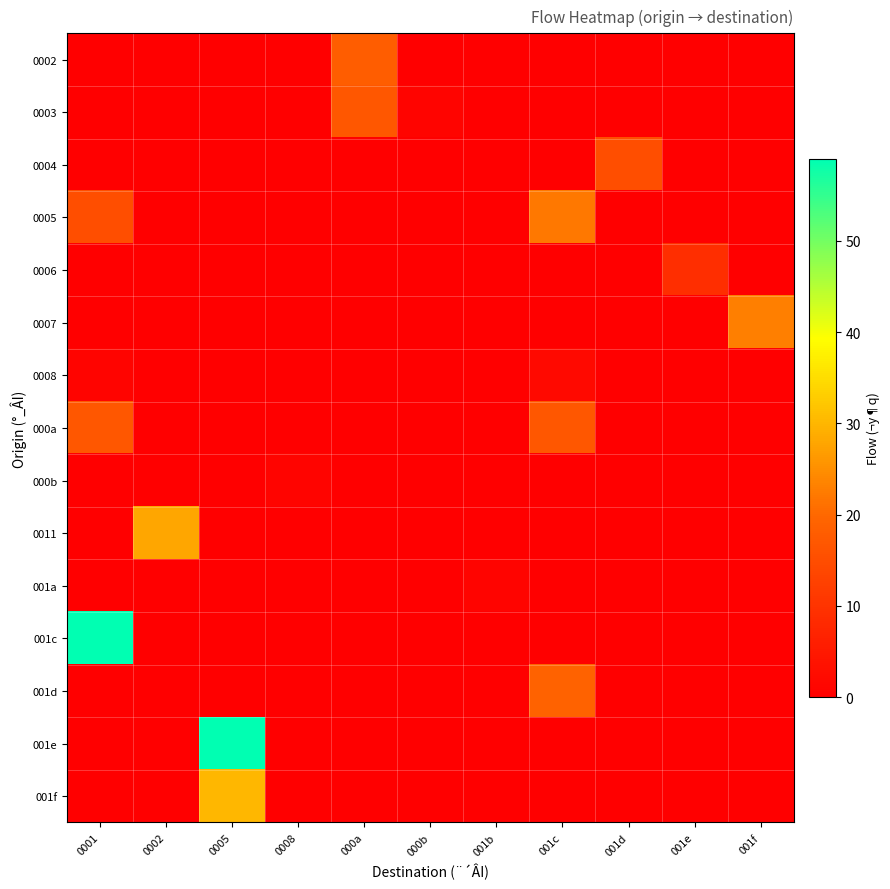

At which category is the sum across all series the highest?

0001